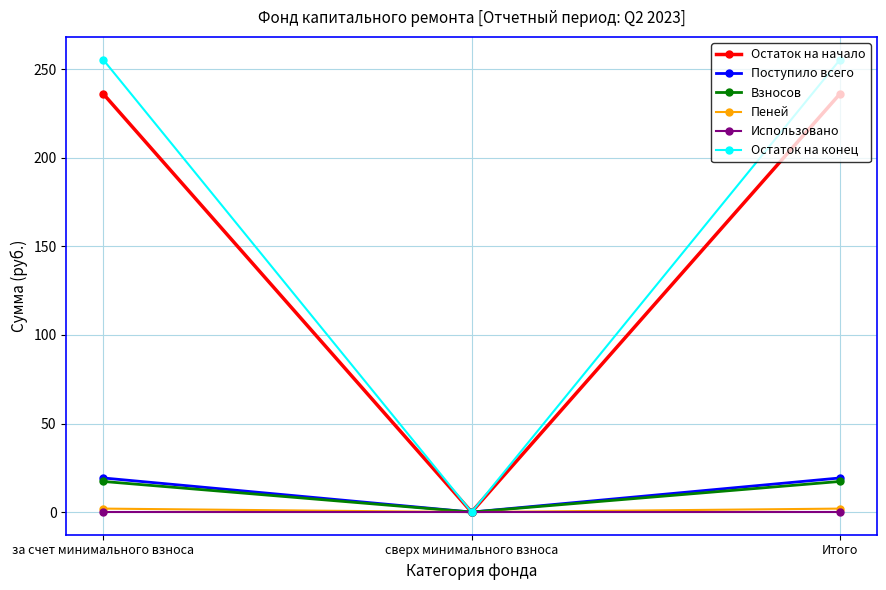

Is it true that Поступило всего equals 19.3 at Итого?

True